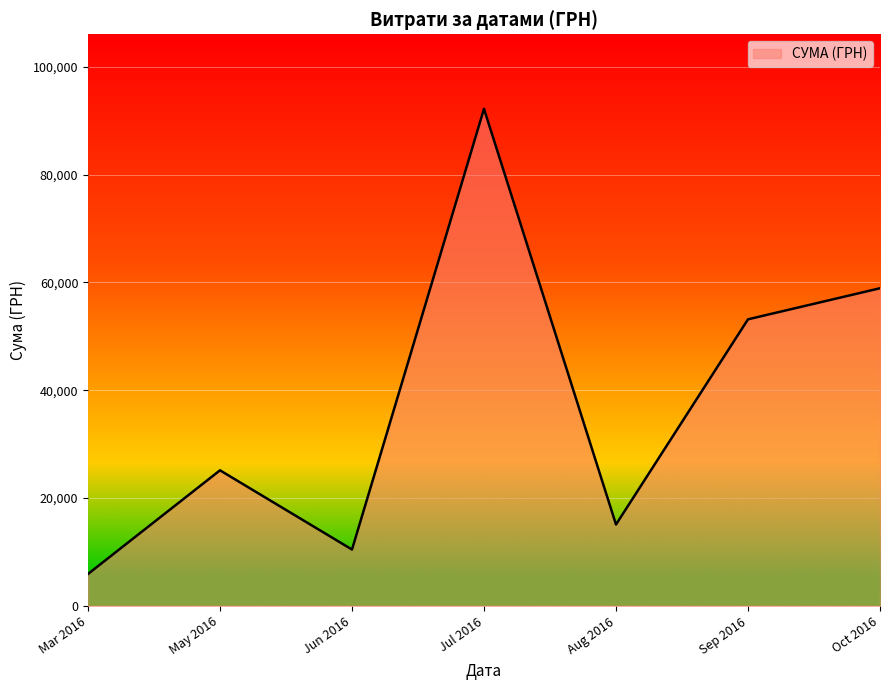

Reading right to left, list all the values displayed in this chart.

Oct 2016=58914.3	Sep 2016=53151.6	Aug 2016=15091.2	Jul 2016=92189.5	Jun 2016=10452.0	May 2016=25144.5	Mar 2016=5917.0